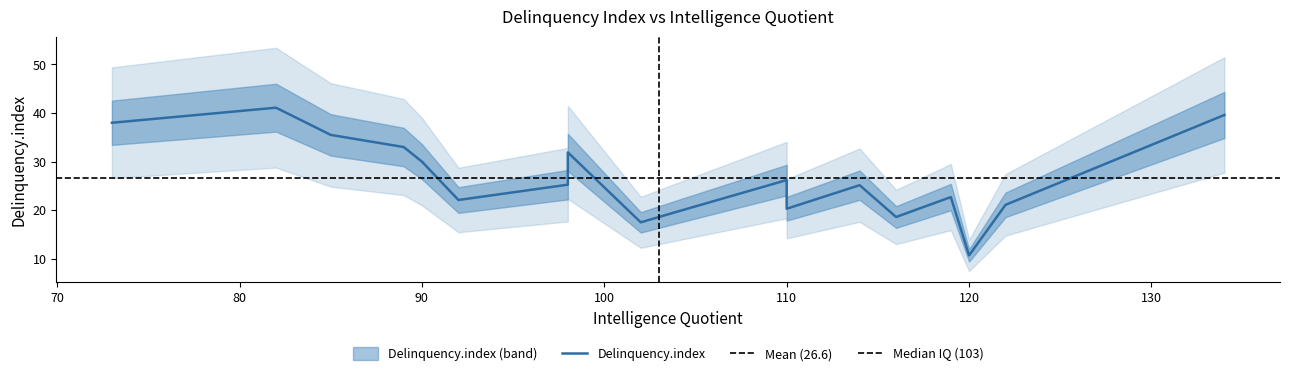

The chart shows a value of 39.6 at 134. True or false?

True